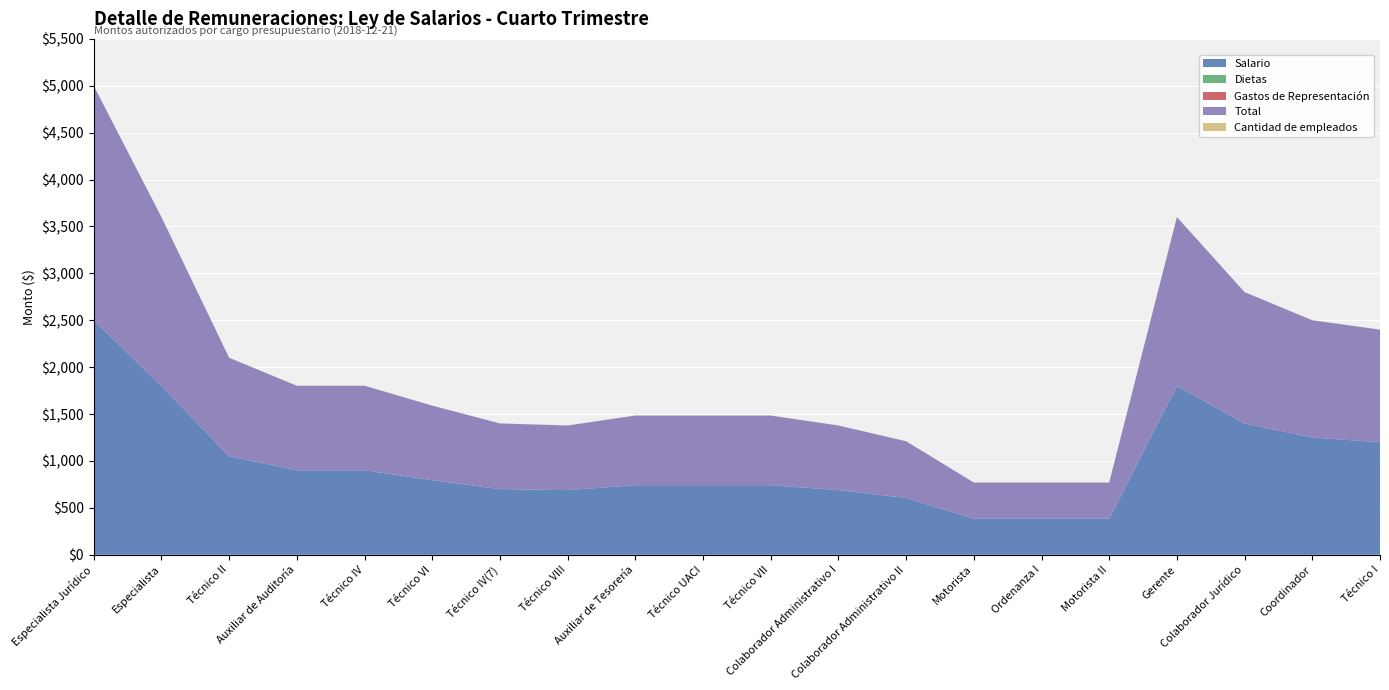

Reading right to left, what are all the values shown in this chart?

Salario: Técnico I=1200	Coordinador=1250	Colaborador Jurídico=1400	Gerente=1800	Motorista II=385	Ordenanza I=385	Motorista=385	Colaborador Administrativo II=605	Colaborador Administrativo I=689	Técnico VII=742	Técnico UACI=742	Auxiliar de Tesorería=742	Técnico VIII=689	Técnico IV(7)=700	Técnico VI=795	Técnico IV=901	Auxiliar de Auditoría=901	Técnico II=1050	Especialista=1800	Especialista Jurídico=2500
Dietas: Técnico I=0	Coordinador=0	Colaborador Jurídico=0	Gerente=0	Motorista II=0	Ordenanza I=0	Motorista=0	Colaborador Administrativo II=0	Colaborador Administrativo I=0	Técnico VII=0	Técnico UACI=0	Auxiliar de Tesorería=0	Técnico VIII=0	Técnico IV(7)=0	Técnico VI=0	Técnico IV=0	Auxiliar de Auditoría=0	Técnico II=0	Especialista=0	Especialista Jurídico=0
Gastos de Representación: Técnico I=0	Coordinador=0	Colaborador Jurídico=0	Gerente=0	Motorista II=0	Ordenanza I=0	Motorista=0	Colaborador Administrativo II=0	Colaborador Administrativo I=0	Técnico VII=0	Técnico UACI=0	Auxiliar de Tesorería=0	Técnico VIII=0	Técnico IV(7)=0	Técnico VI=0	Técnico IV=0	Auxiliar de Auditoría=0	Técnico II=0	Especialista=0	Especialista Jurídico=0
Total: Técnico I=1200	Coordinador=1250	Colaborador Jurídico=1400	Gerente=1800	Motorista II=385	Ordenanza I=385	Motorista=385	Colaborador Administrativo II=605	Colaborador Administrativo I=689	Técnico VII=742	Técnico UACI=742	Auxiliar de Tesorería=742	Técnico VIII=689	Técnico IV(7)=700	Técnico VI=795	Técnico IV=901	Auxiliar de Auditoría=901	Técnico II=1050	Especialista=1800	Especialista Jurídico=2500
Cantidad de empleados: Técnico I=1	Coordinador=1	Colaborador Jurídico=1	Gerente=1	Motorista II=2	Ordenanza I=1	Motorista=1	Colaborador Administrativo II=2	Colaborador Administrativo I=1	Técnico VII=1	Técnico UACI=1	Auxiliar de Tesorería=1	Técnico VIII=1	Técnico IV(7)=1	Técnico VI=1	Técnico IV=1	Auxiliar de Auditoría=1	Técnico II=2	Especialista=1	Especialista Jurídico=1